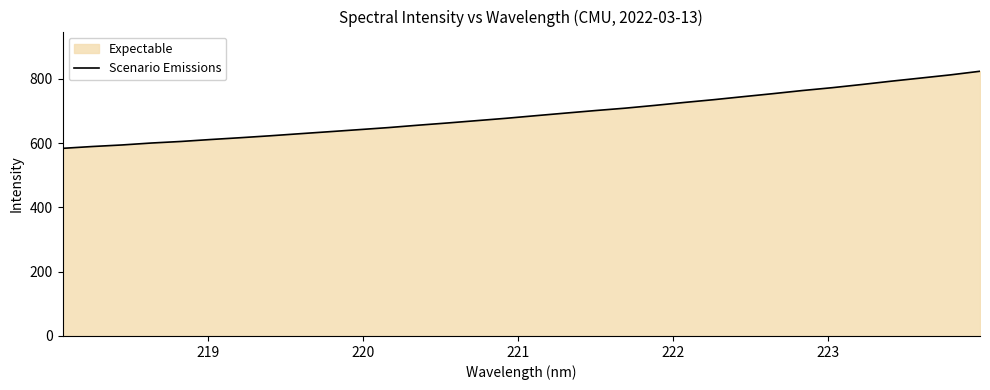

How many lines are shown in the chart?

1